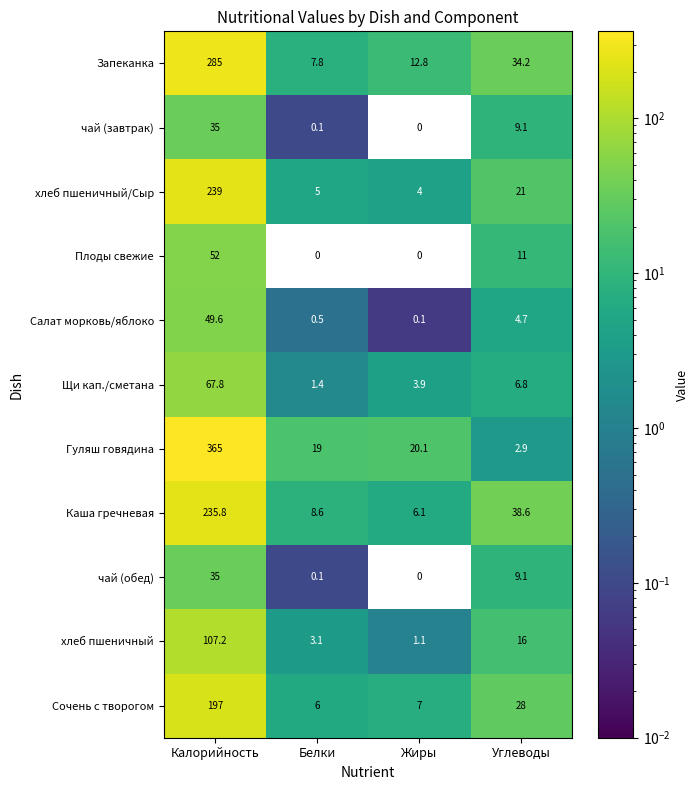

At which category does the chart reach its peak across all series?

Калорийность